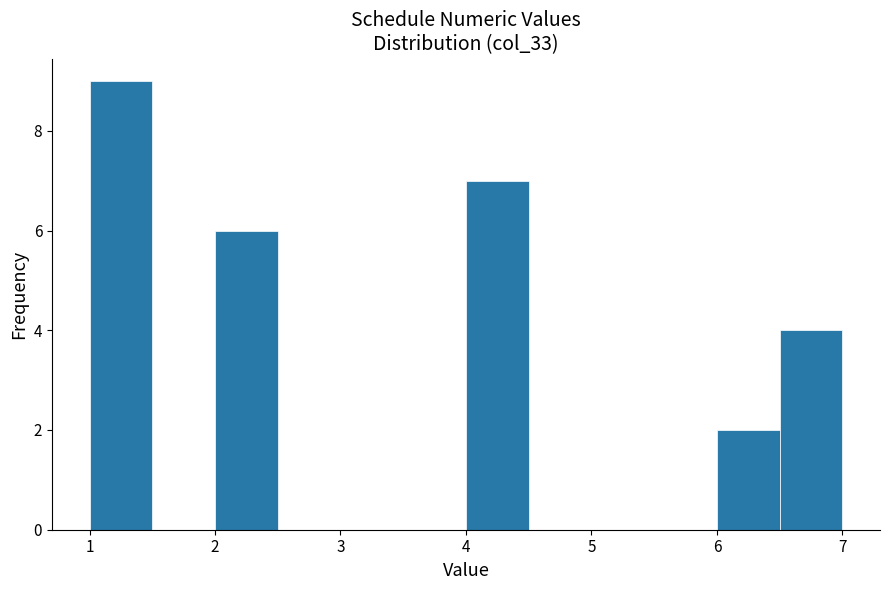

What is the height of the bar covering 6.0 to 6.5 on the x-axis? The values are not printed on the chart, so give them approximately, as read against the axis.

2